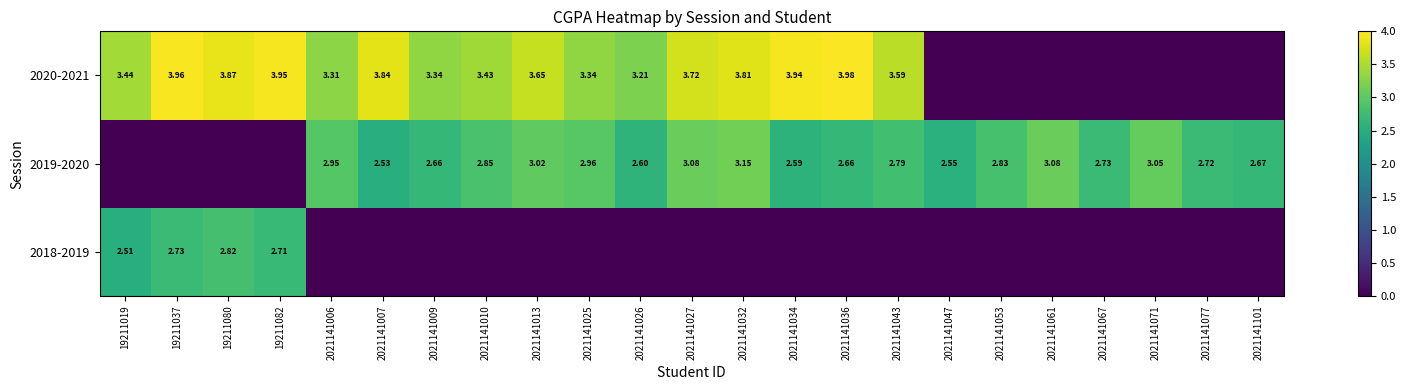

How many distinct data groups are displayed?

3